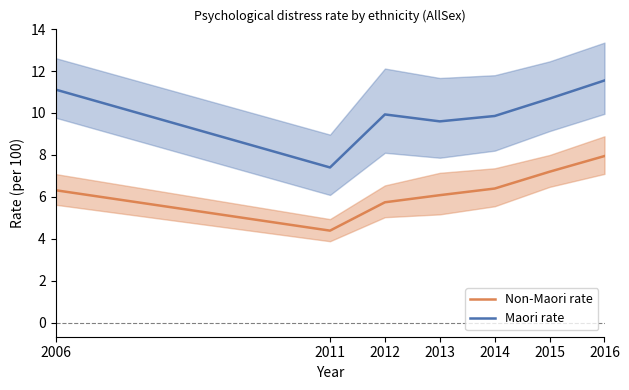

At which category does the chart reach its minimum across all series?

2011